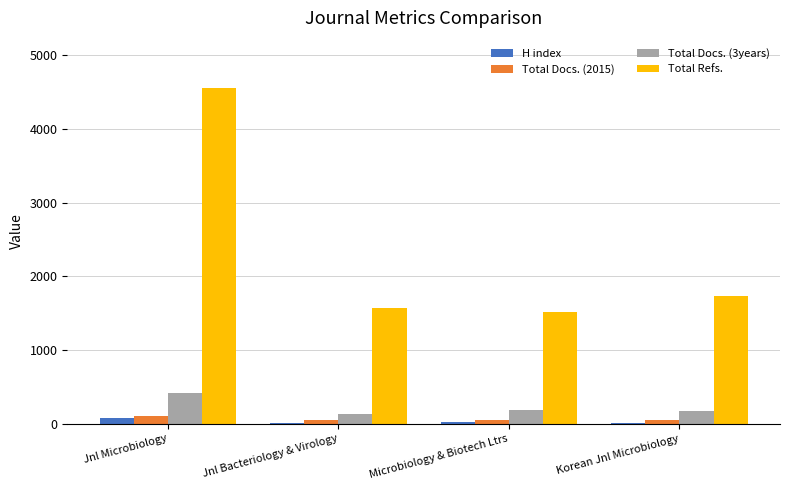

What is the difference between the H index values at Jnl Bacteriology & Virology and Microbiology & Biotech Ltrs?

8